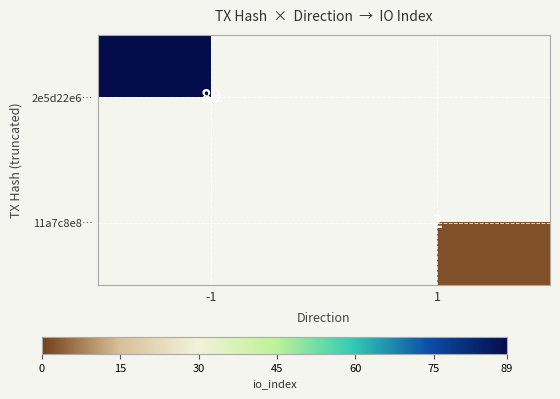

At how many categories does at least one series exceed 60?

1